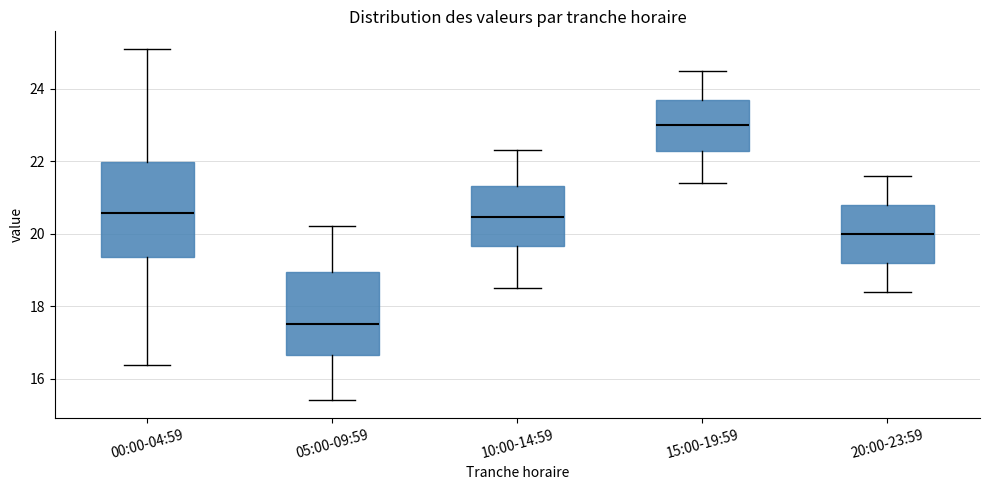

Which box has the highest median line?

15:00-19:59